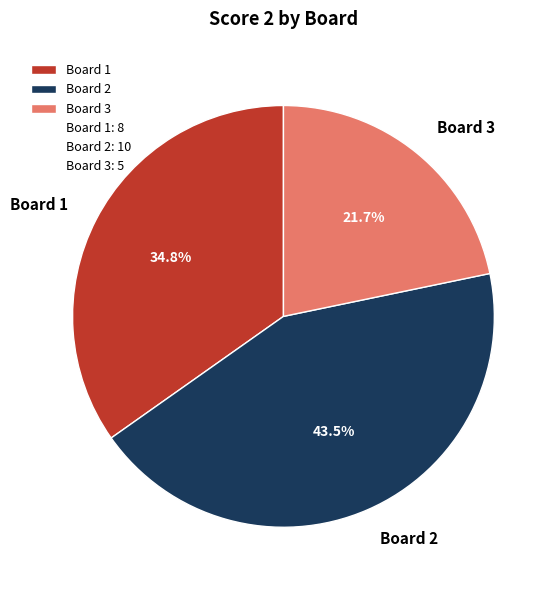

Count the number of slices in the pie.

3